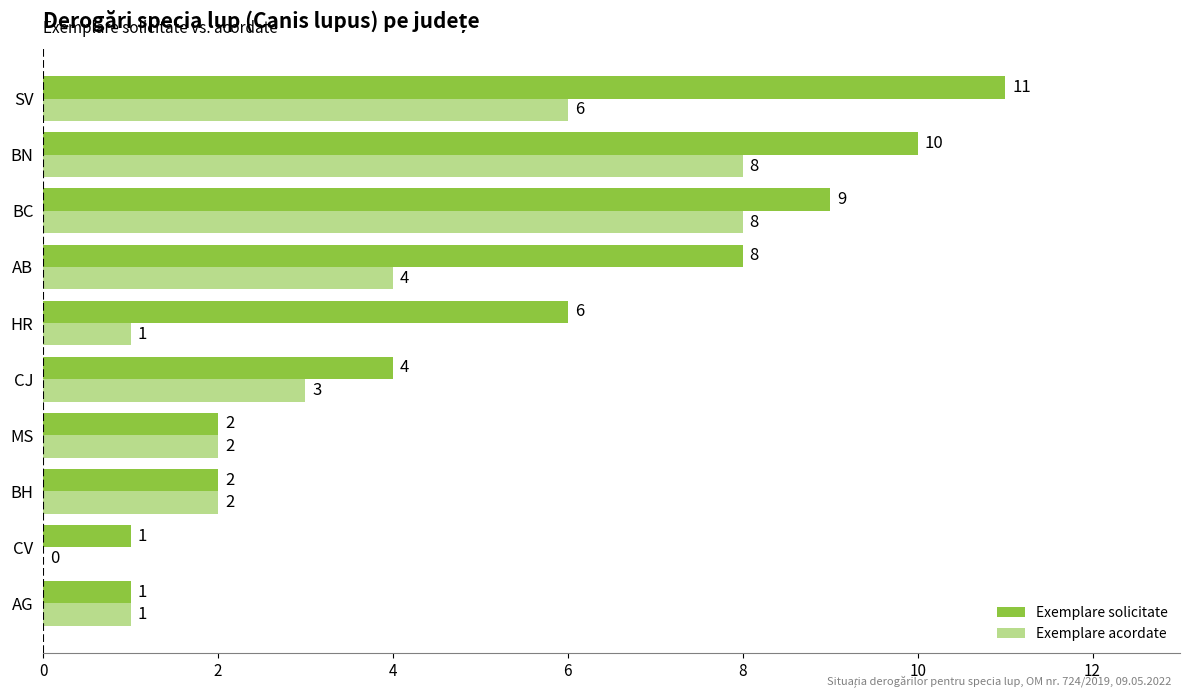

Which category has the highest value across all series?

SV